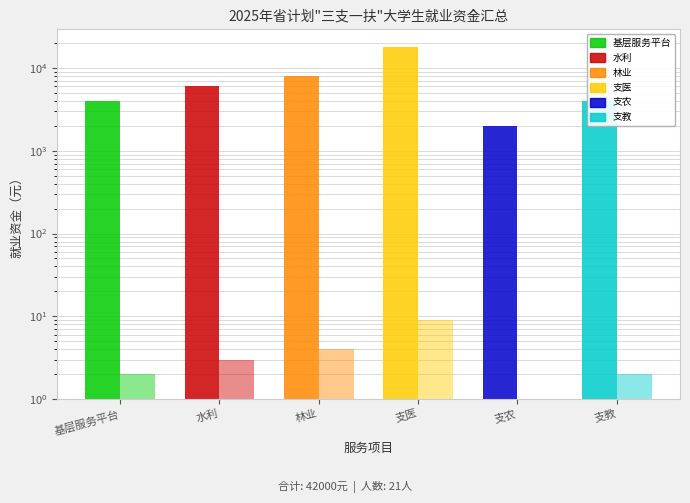

Rank the series by their average value, from lowest to highest.

人数, 就业资金总额（元）